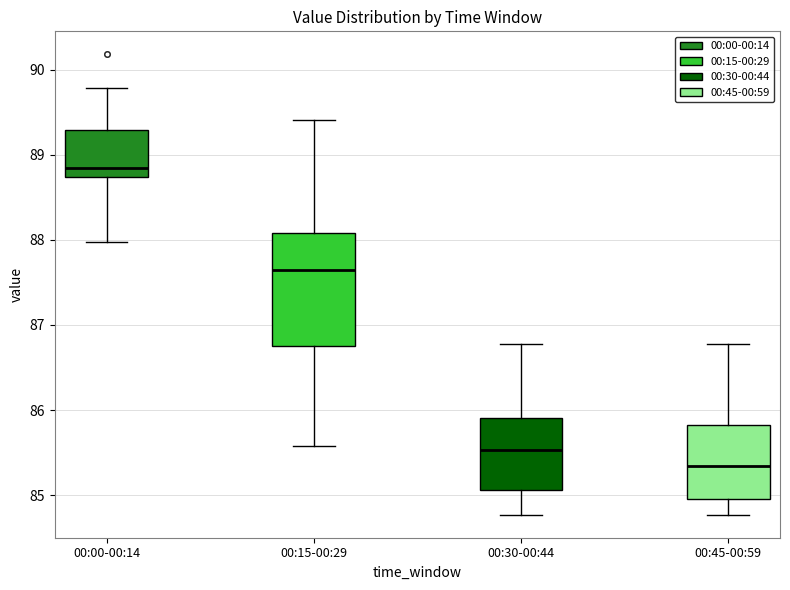

Which box is the tallest, from its lower edge to its upper edge?

00:15-00:29